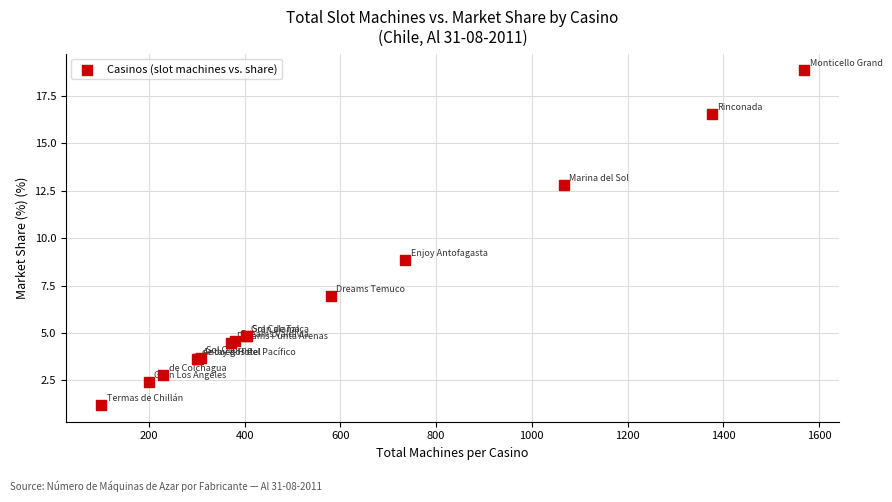

What Y value in the scatter plot is closest to 10?

8.8